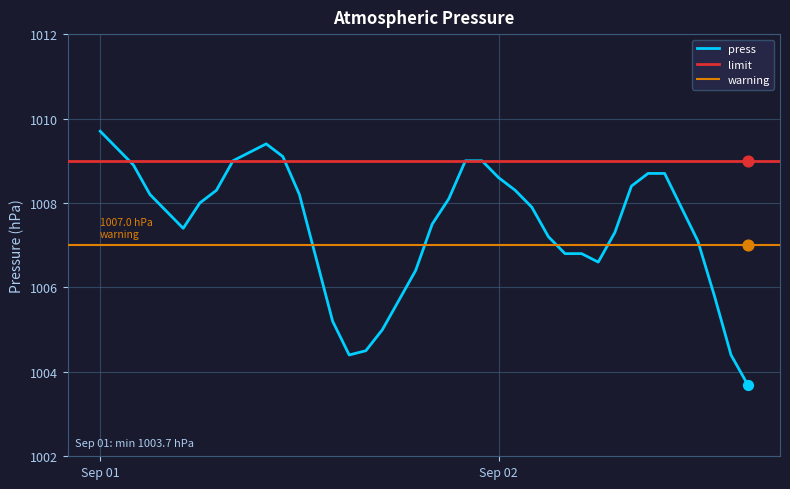

What is the change in value from 2021-09-01 14:00 to 2021-09-02 01:00?

+3.1